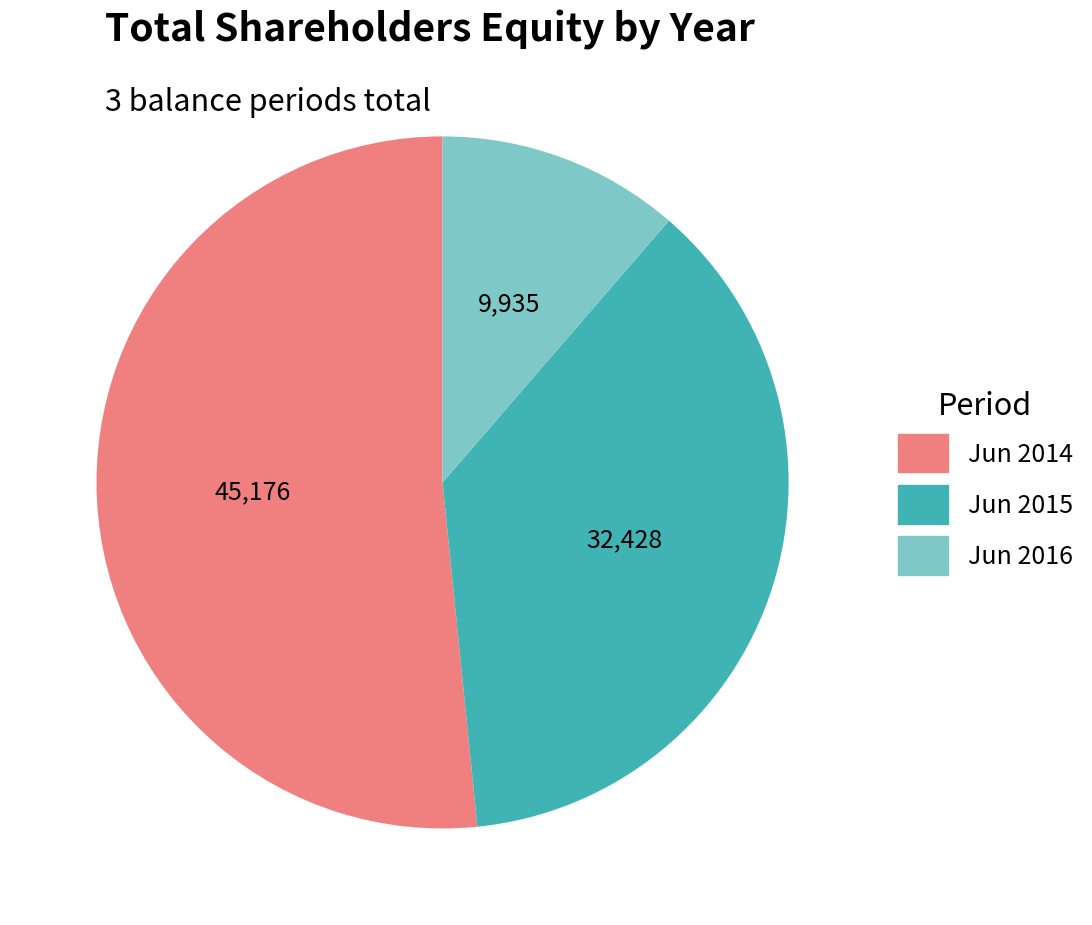

Does any single category account for the majority?

Yes